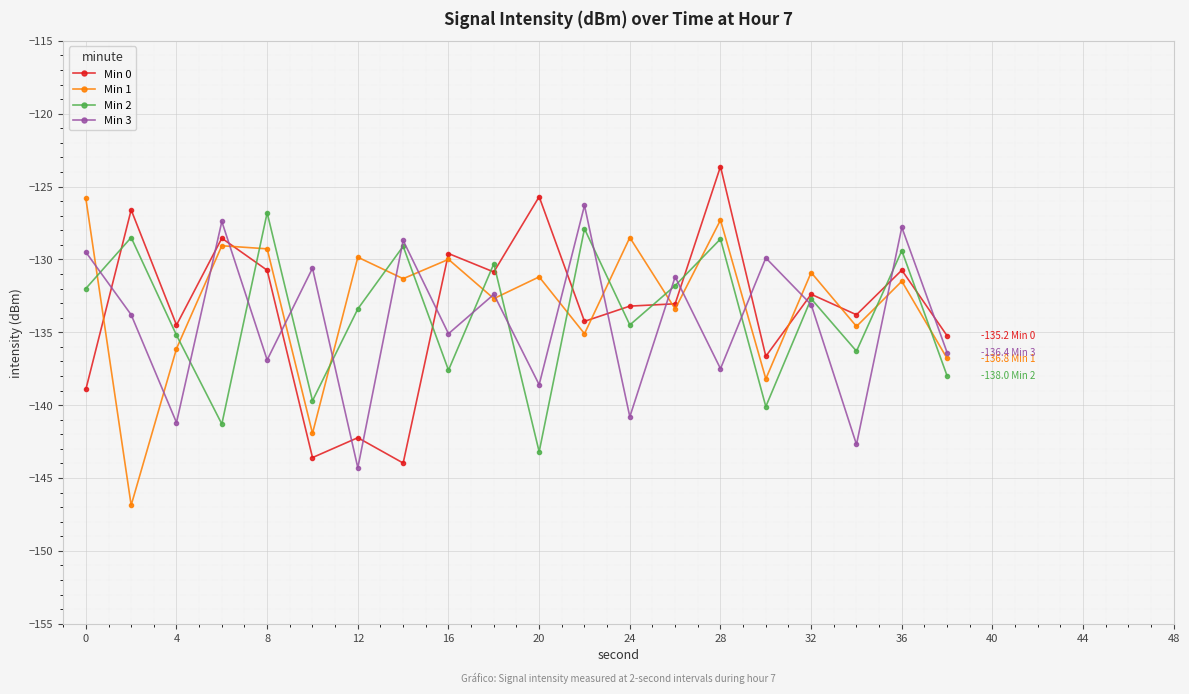

Which series has the largest total across all categories?

Min 1